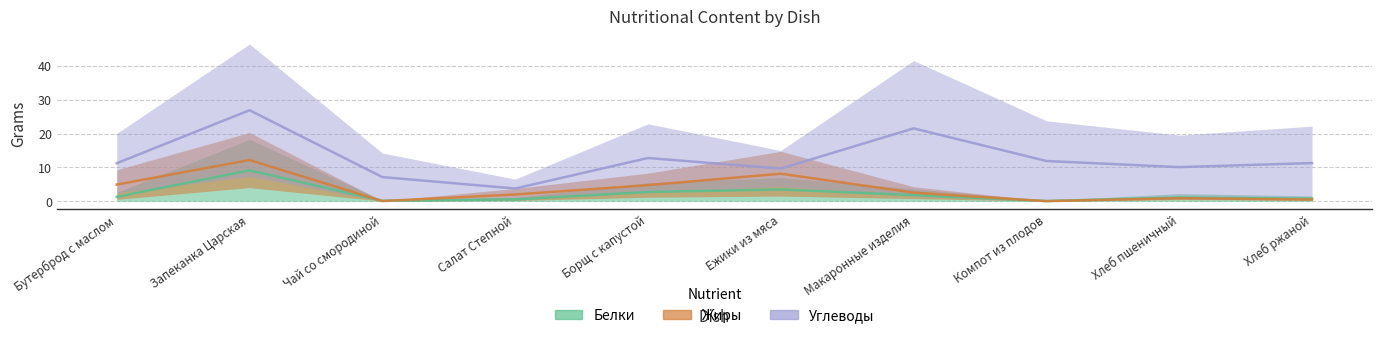

What position from the left is Макаронные изделия?

7